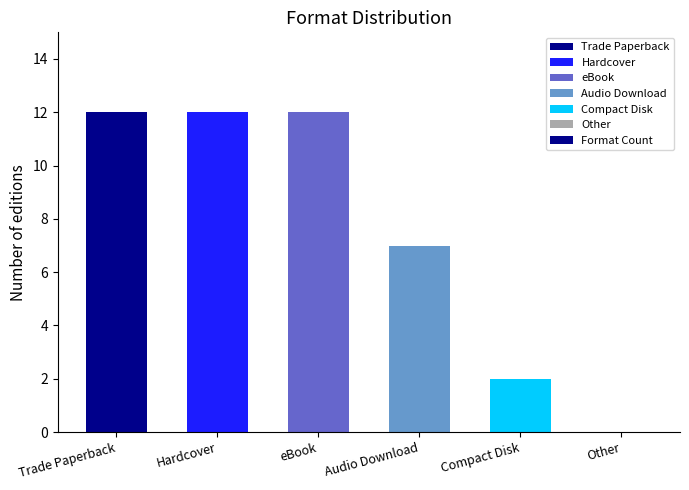

Count the values in the range 2 to 12.

5